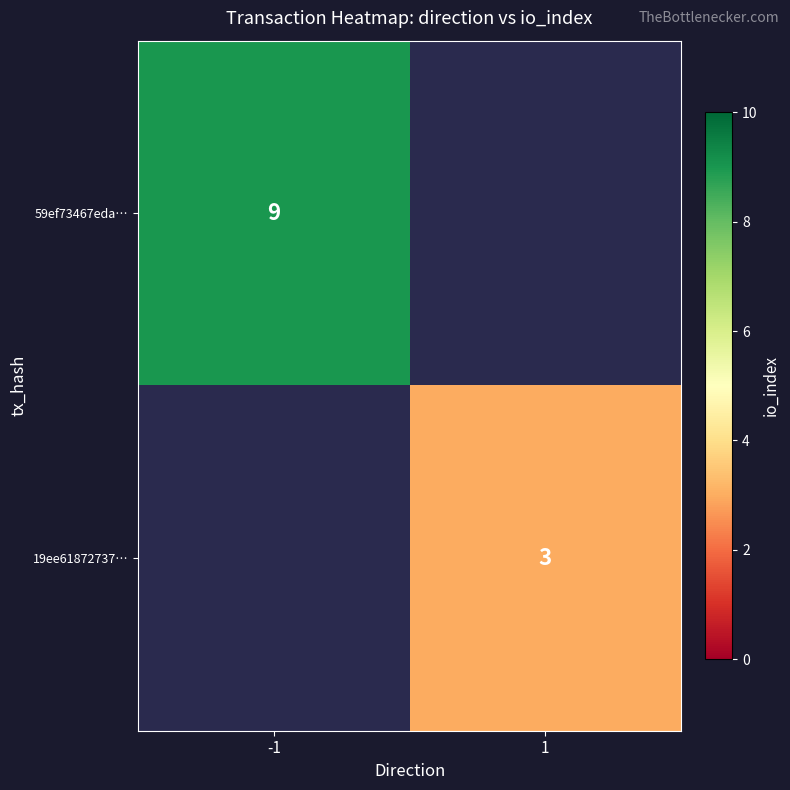

Is the value of 59ef73467eda… at -1 greater than the value of 19ee61872737… at 1?

Yes